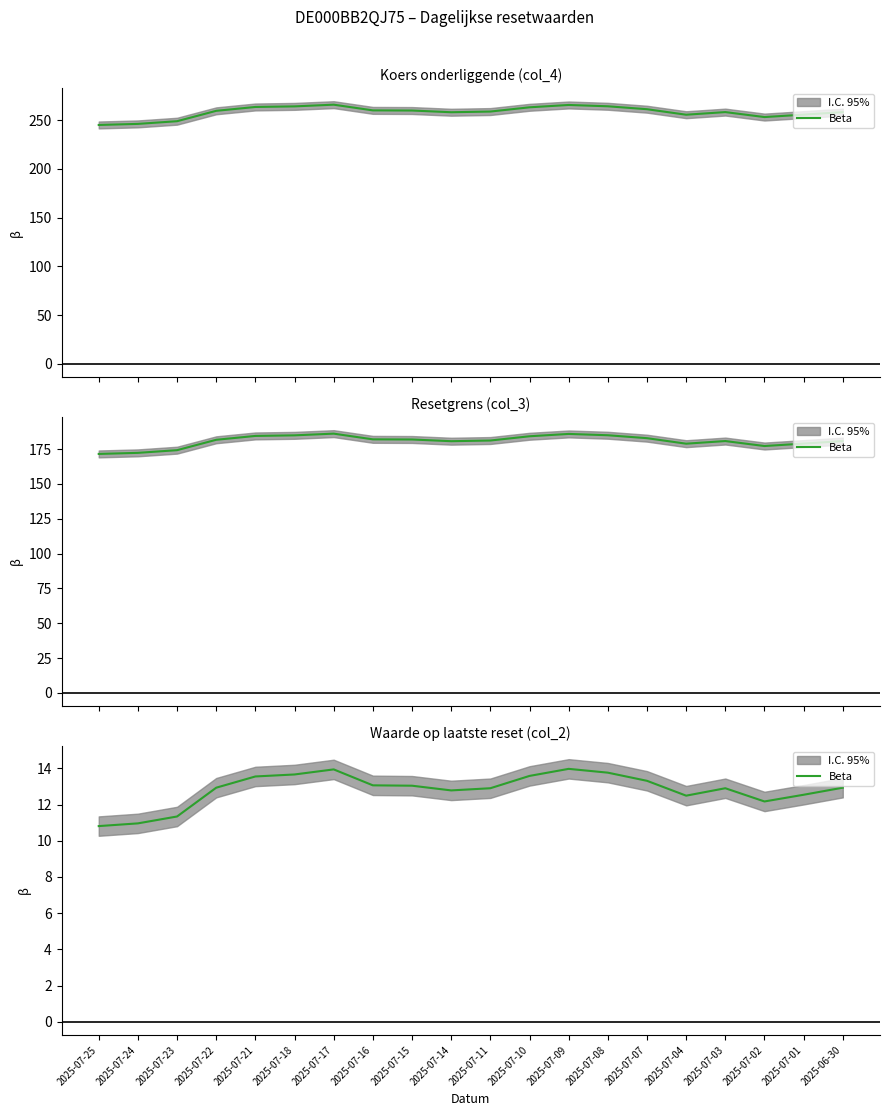

How many data points are less than 12?

3